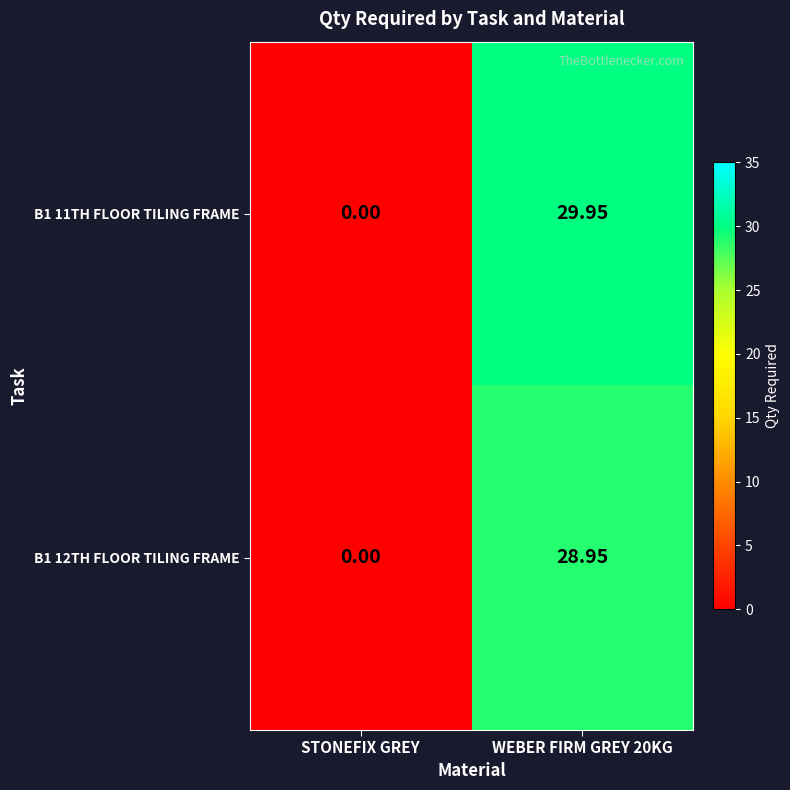

At which label is B1 11TH FLOOR TILING FRAME closest to 14?

STONEFIX GREY